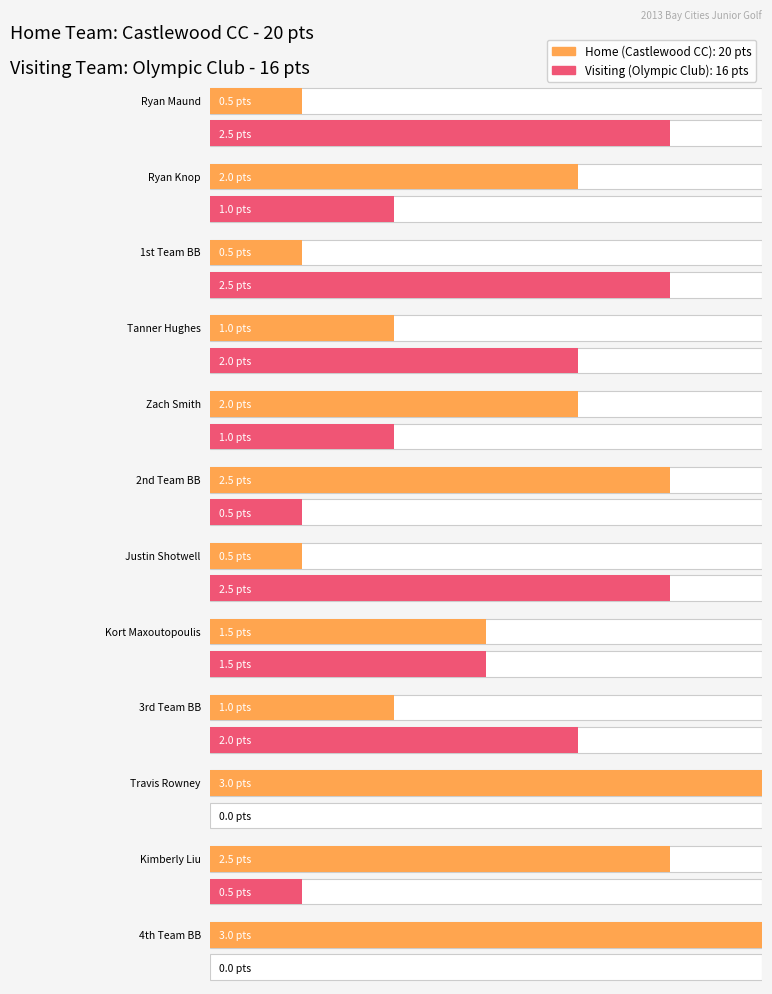

How many bars are there in each group?

2